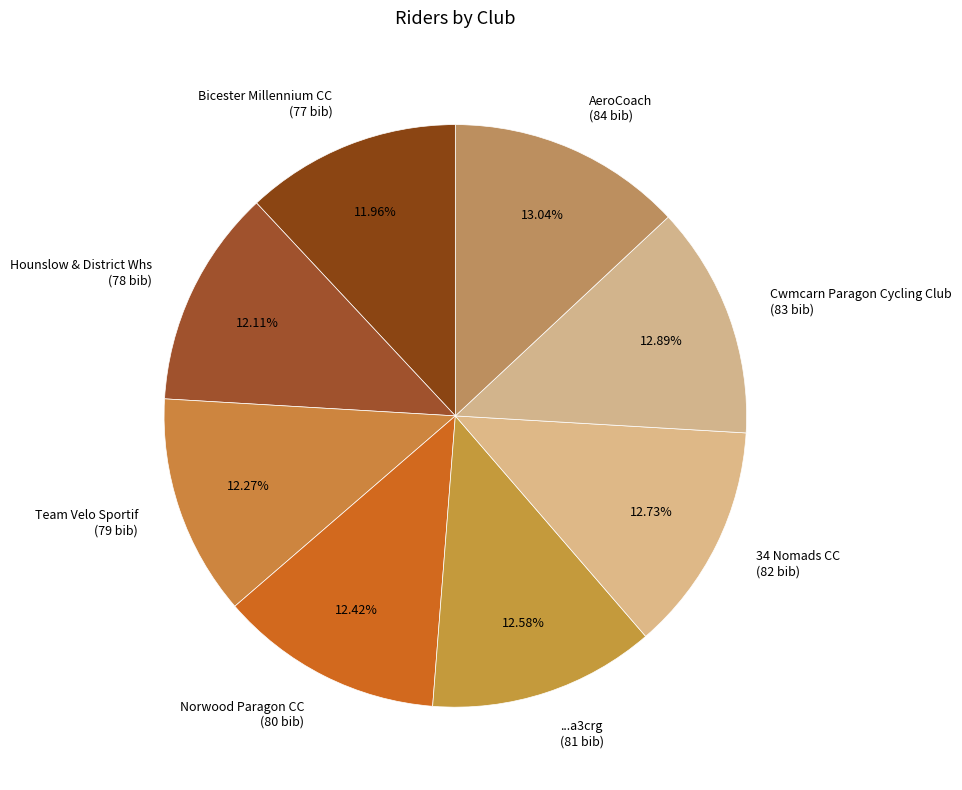

Does Hounslow & District Whs represent more than half of the total?

No